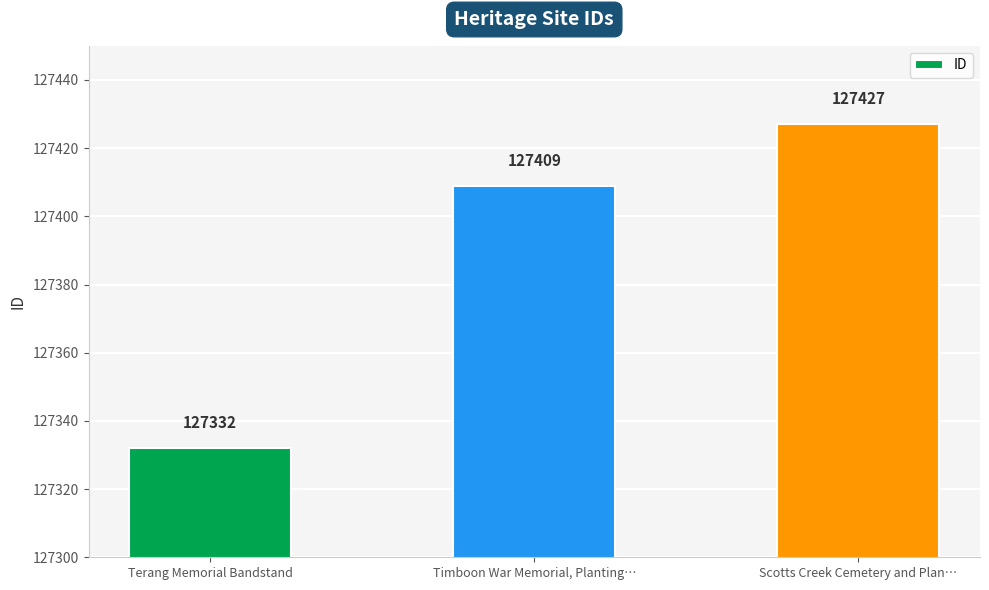

Count the number of data series in this chart.

1